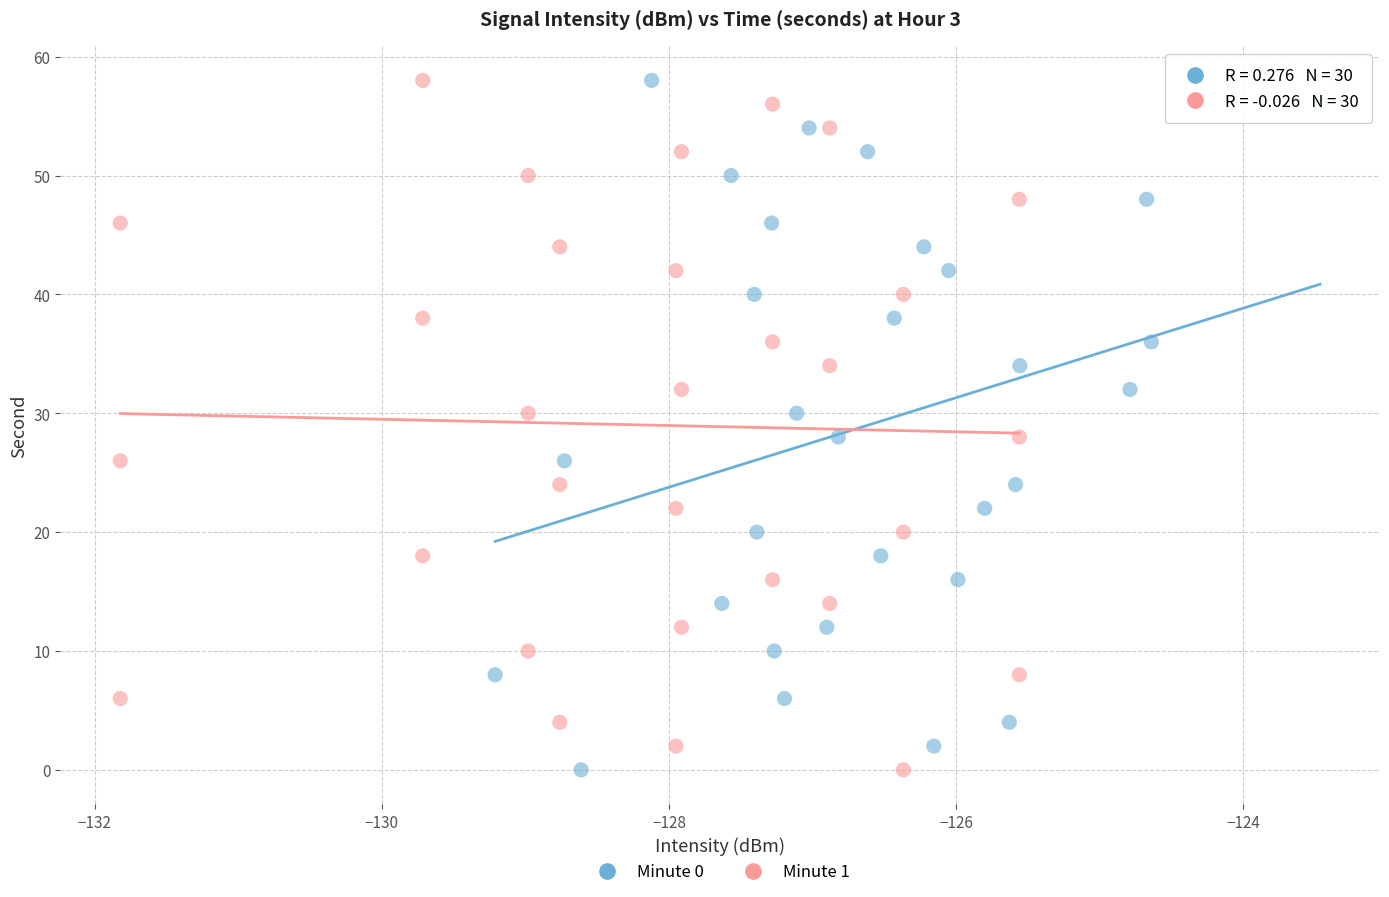

What are all the series names shown in the legend?

Minute 0, Minute 1